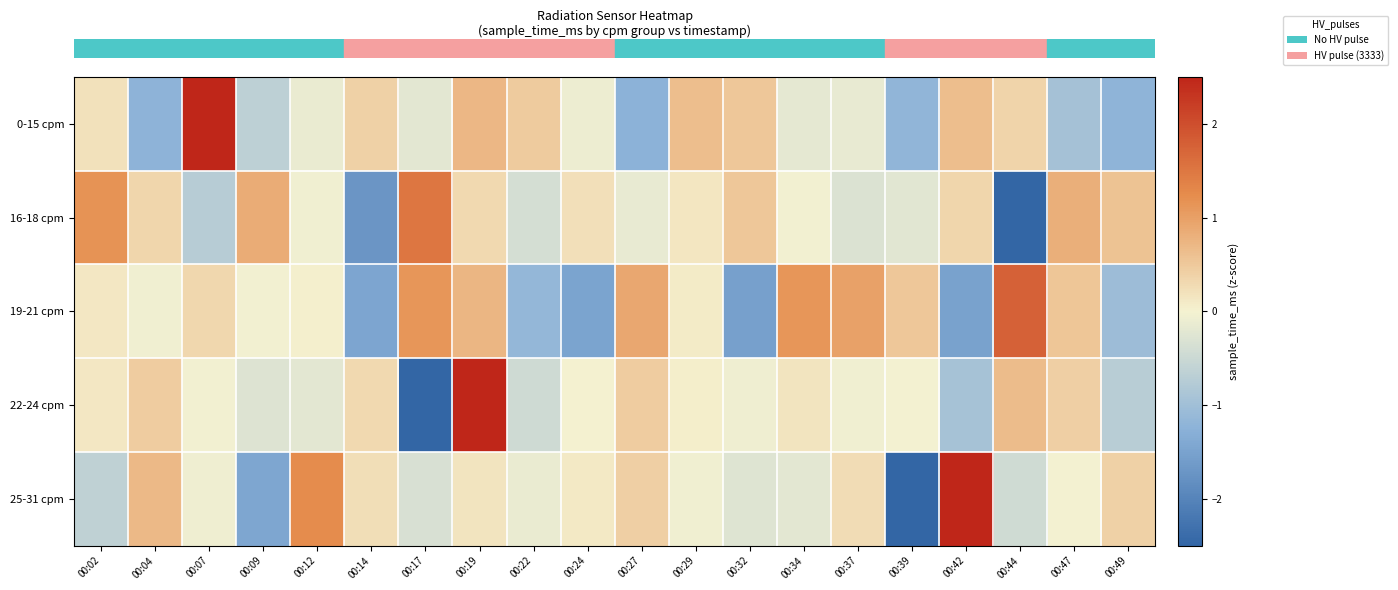

Count the number of data series in this chart.

5